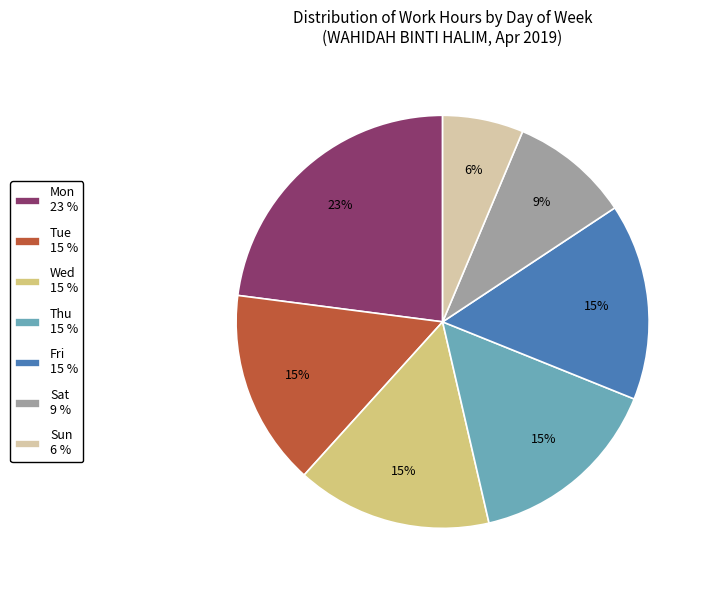

To the nearest percent, what percentage of the pie is Mon?

23%